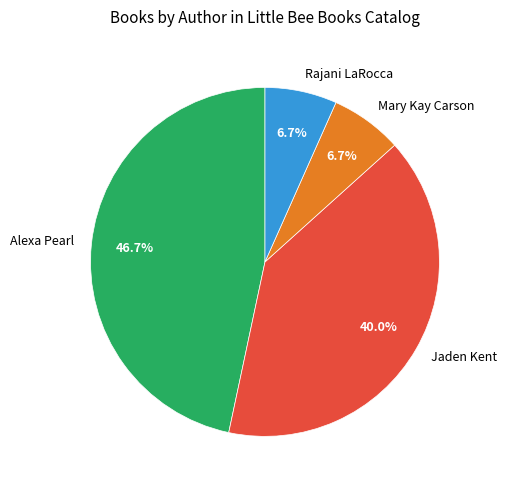

Between Alexa Pearl and Jaden Kent, which is larger?

Alexa Pearl